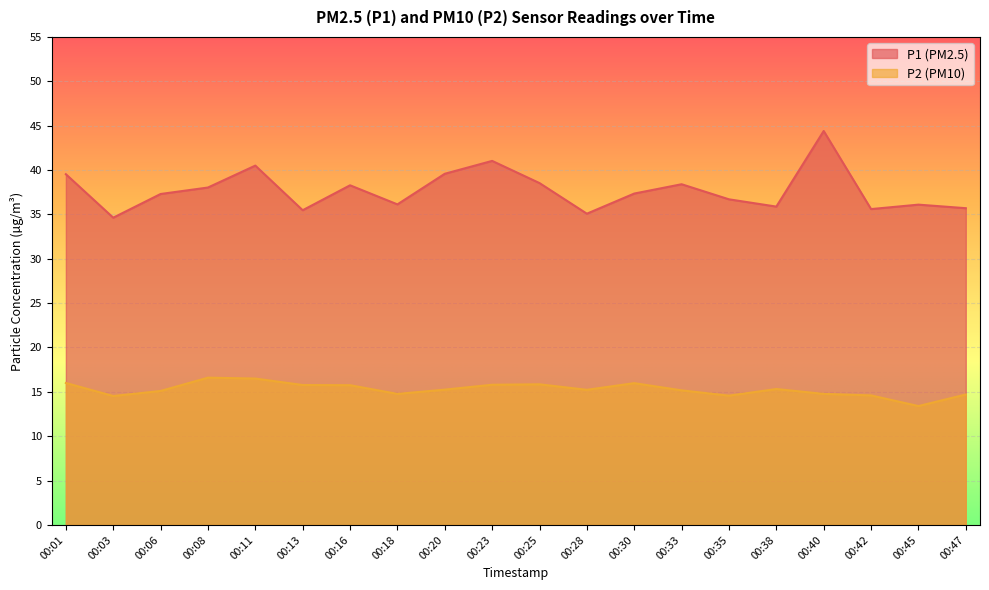

True or false: P1 has a value of 22.4 at 00:06.

False